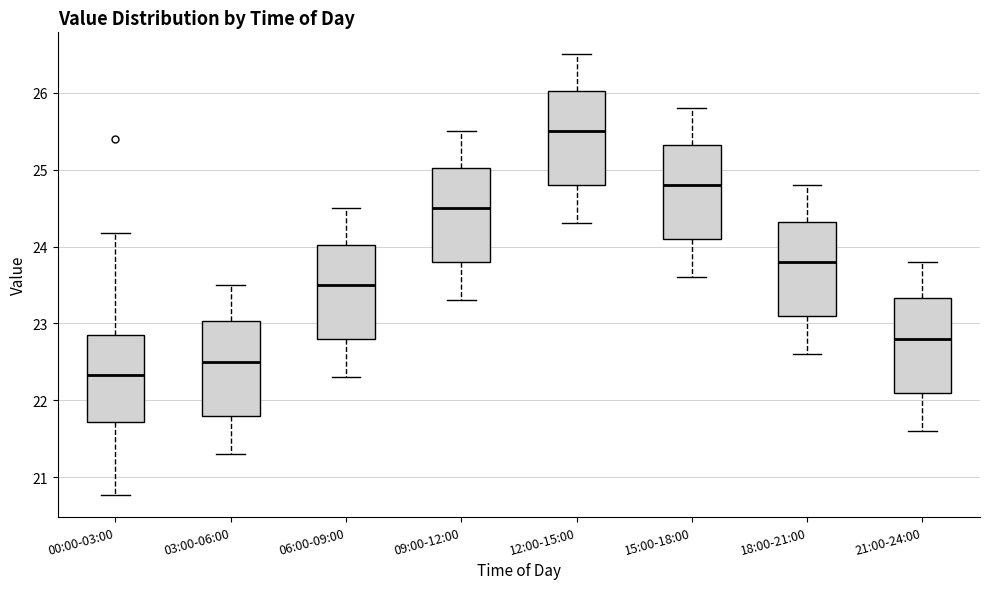

Reading left to right, transcribe this box plot: for each box, give where its median line is, the range the box spans, and where its two whiskers end, as read against the y-axis. The values are not printed on the chart, so give them approximately, as read against the axis.

00:00-03:00: median 22.3, box 21.7 to 22.8, whiskers 20.8 to 24.2
03:00-06:00: median 22.5, box 21.8 to 23.0, whiskers 21.3 to 23.5
06:00-09:00: median 23.5, box 22.8 to 24.0, whiskers 22.3 to 24.5
09:00-12:00: median 24.5, box 23.8 to 25.0, whiskers 23.3 to 25.5
12:00-15:00: median 25.5, box 24.8 to 26.0, whiskers 24.3 to 26.5
15:00-18:00: median 24.8, box 24.1 to 25.3, whiskers 23.6 to 25.8
18:00-21:00: median 23.8, box 23.1 to 24.3, whiskers 22.6 to 24.8
21:00-24:00: median 22.8, box 22.1 to 23.3, whiskers 21.6 to 23.8